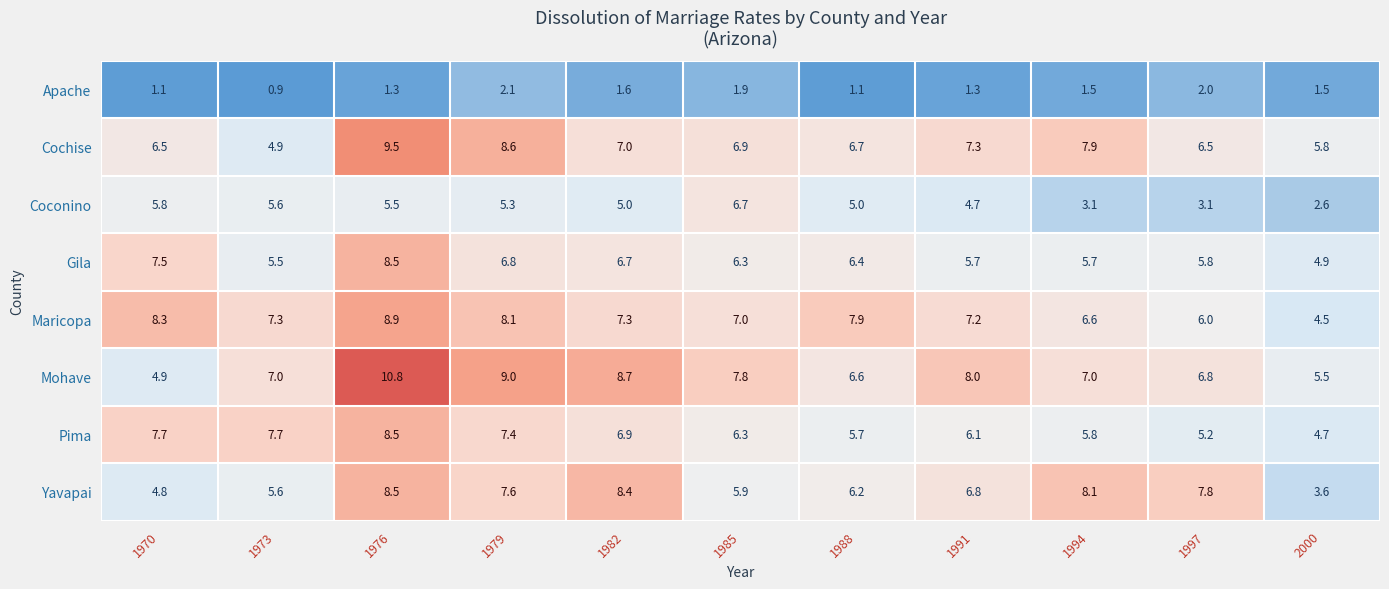

What is the total value across all series at 1994?

45.7